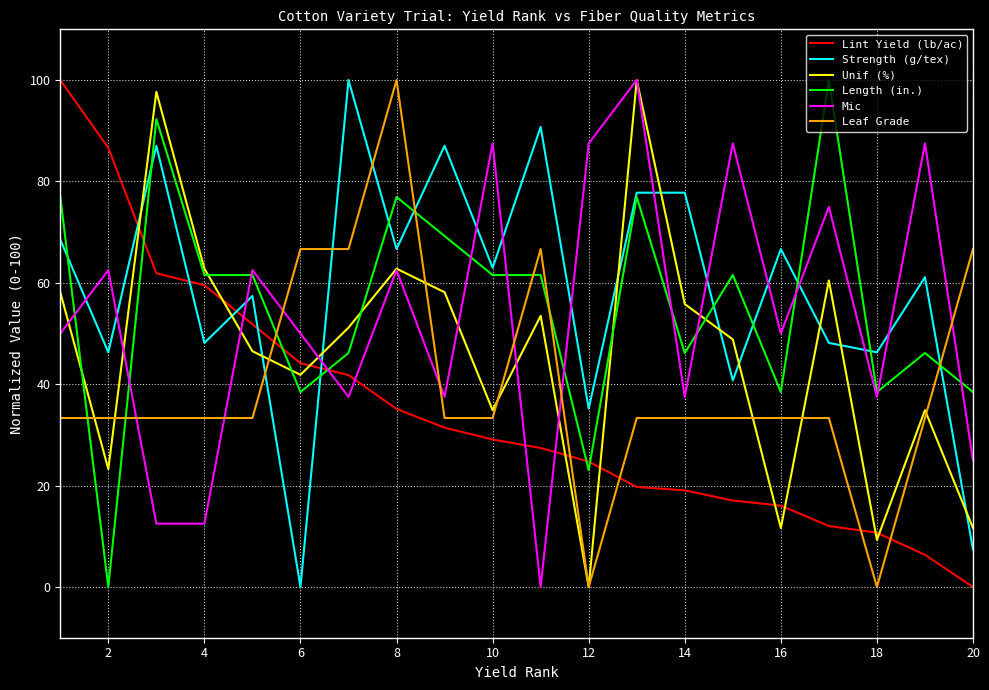

What is the maximum value for Leaf Grade?

100.0